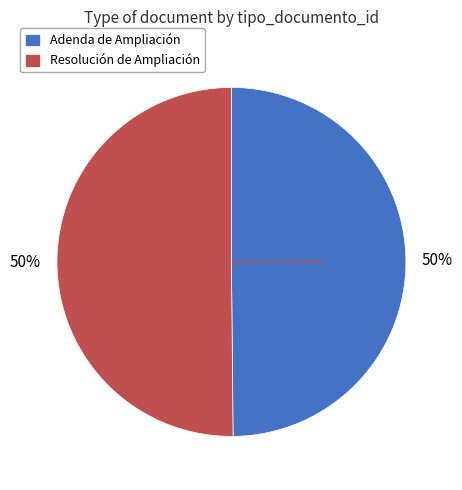

How many slices are in this pie chart?

2